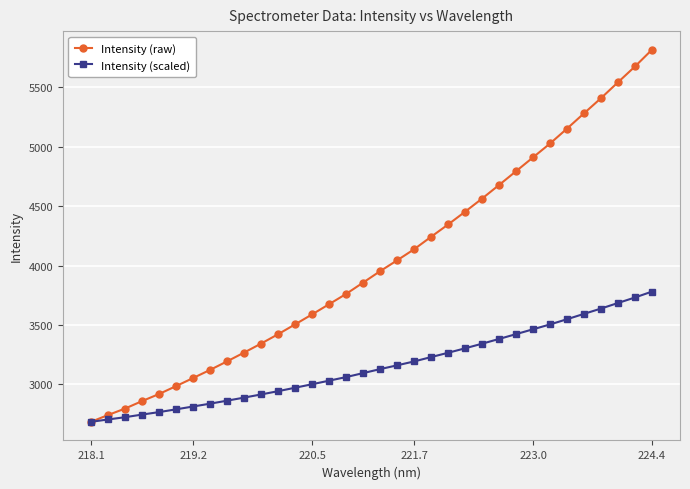

Which series has the largest total across all categories?

Intensity (raw)